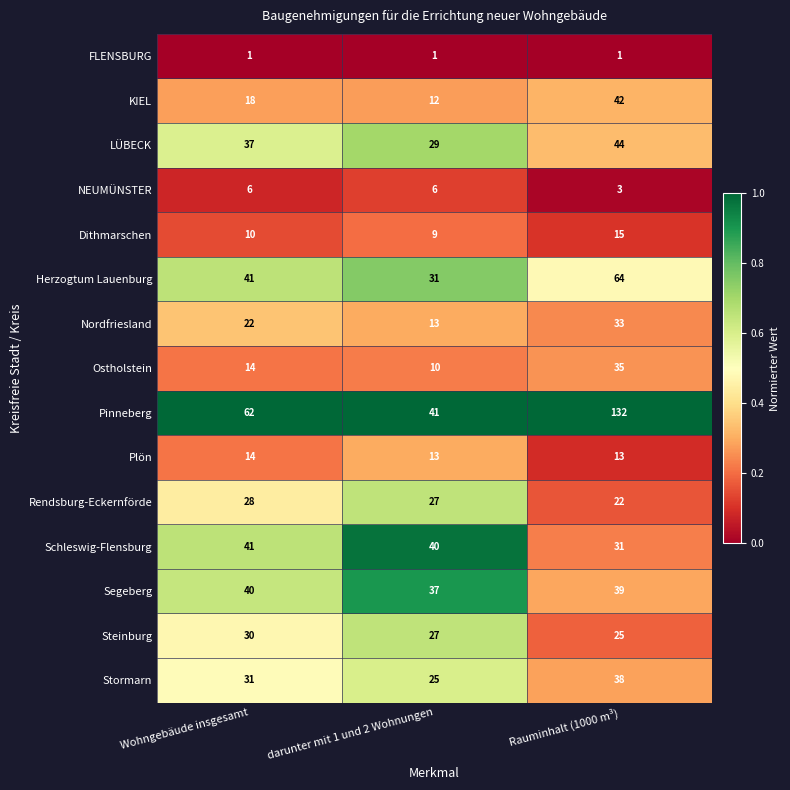

Count the number of data series in this chart.

15